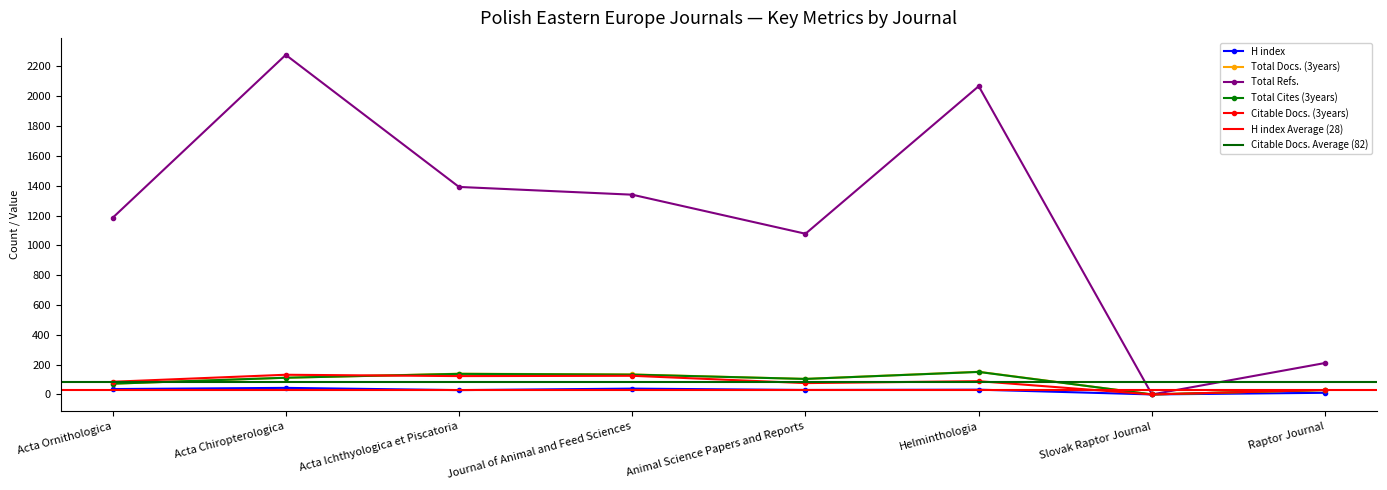

At Animal Science Papers and Reports, list the series in order from largest to smallest.

Total Refs., Total Docs. (3years), Total Cites (3years), Citable Docs. (3years), H index